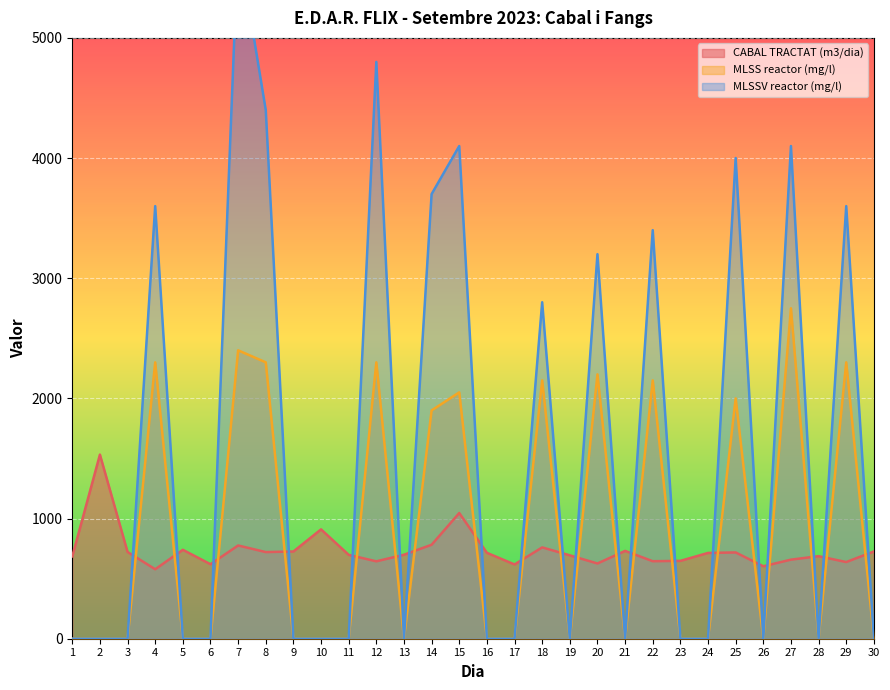

Which series ends up on top after the final intersection of MLSS reactor (mg/l) and CABAL TRACTAT (m3/dia)?

CABAL TRACTAT (m3/dia)